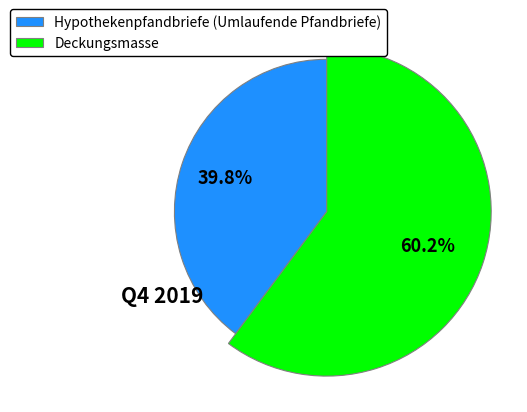

What is the majority slice?

Deckungsmasse